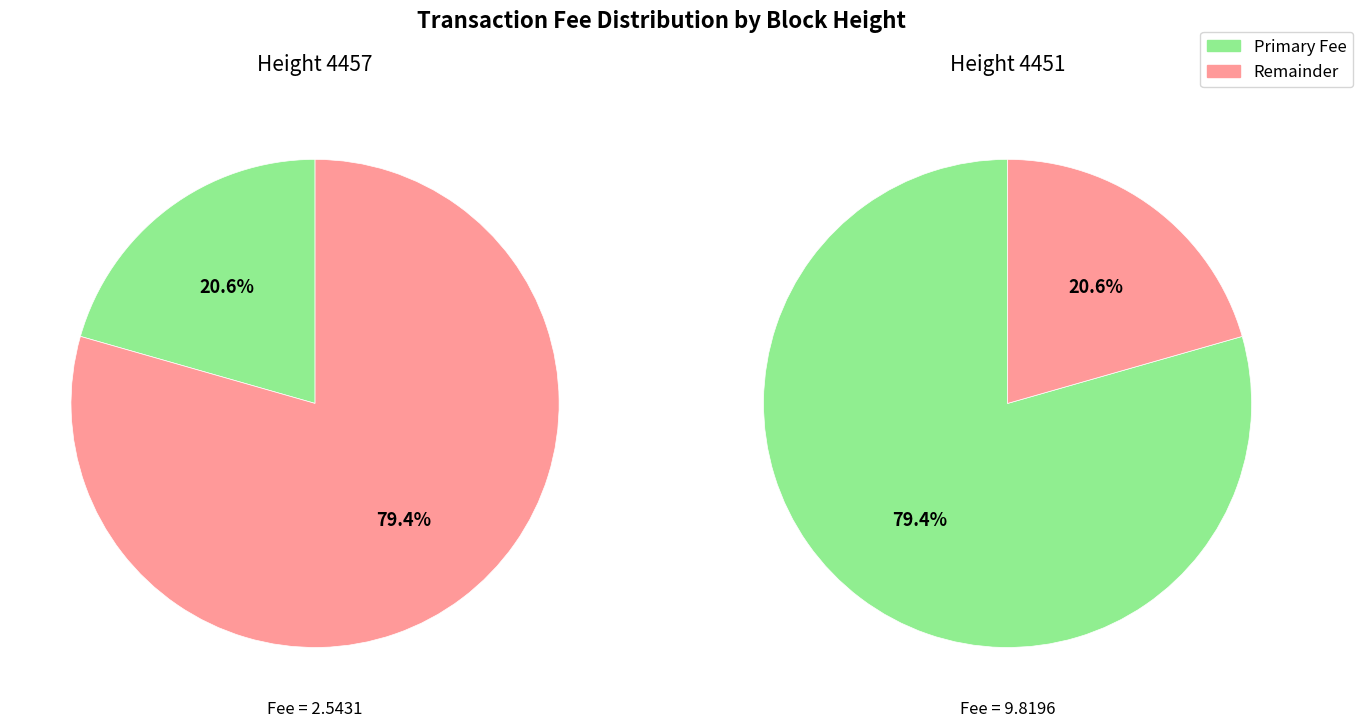

Approximately how many times larger is the value at 4457 compared to 4451?

0.3